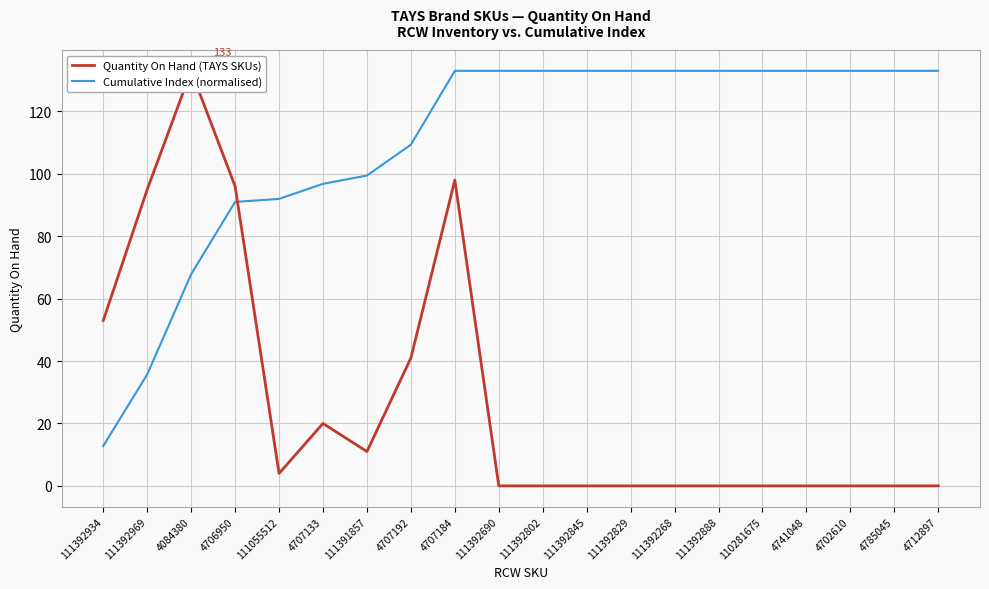

Which series has the widest spread of values?

Quantity On Hand (TAYS SKUs)